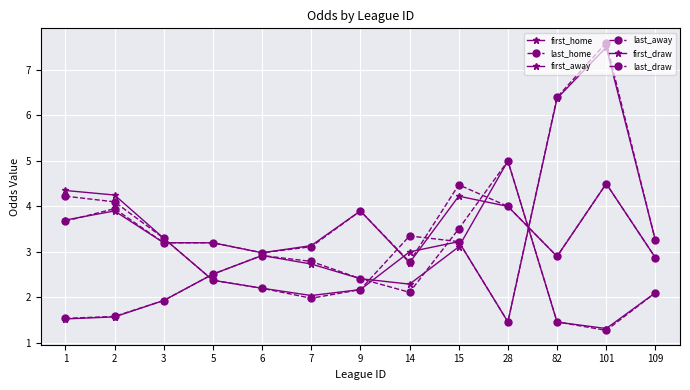

What is the difference between the maximum and minimum values in the last_draw series?

1.7